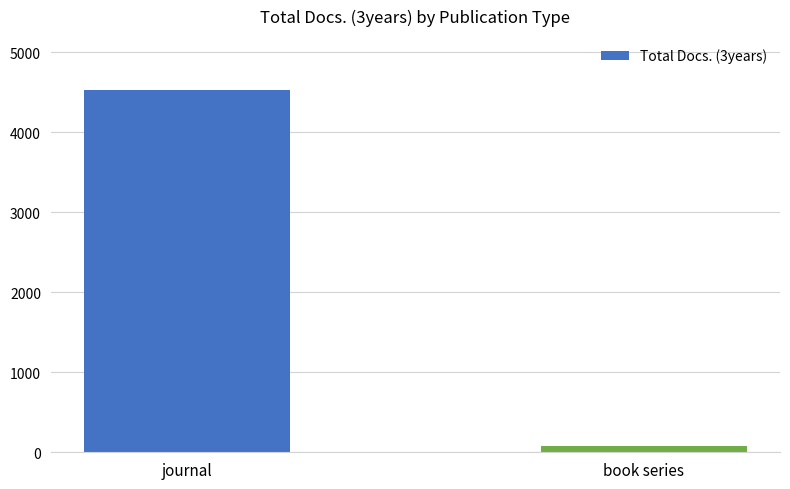

List the labels in order of value, largest first.

journal, book series